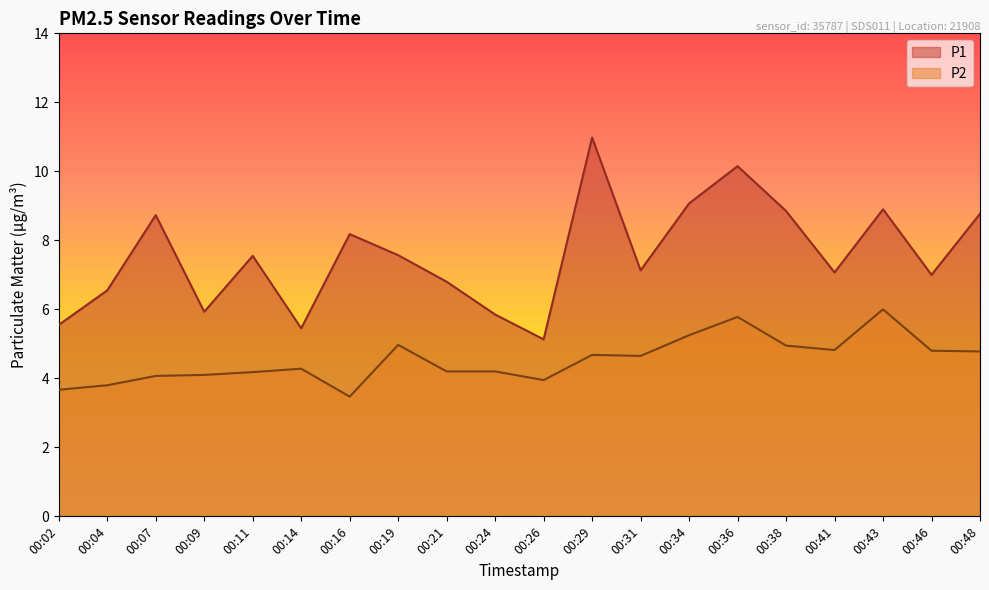

In P1, how many points are higher than both neighbors (excluding endpoints)?

6